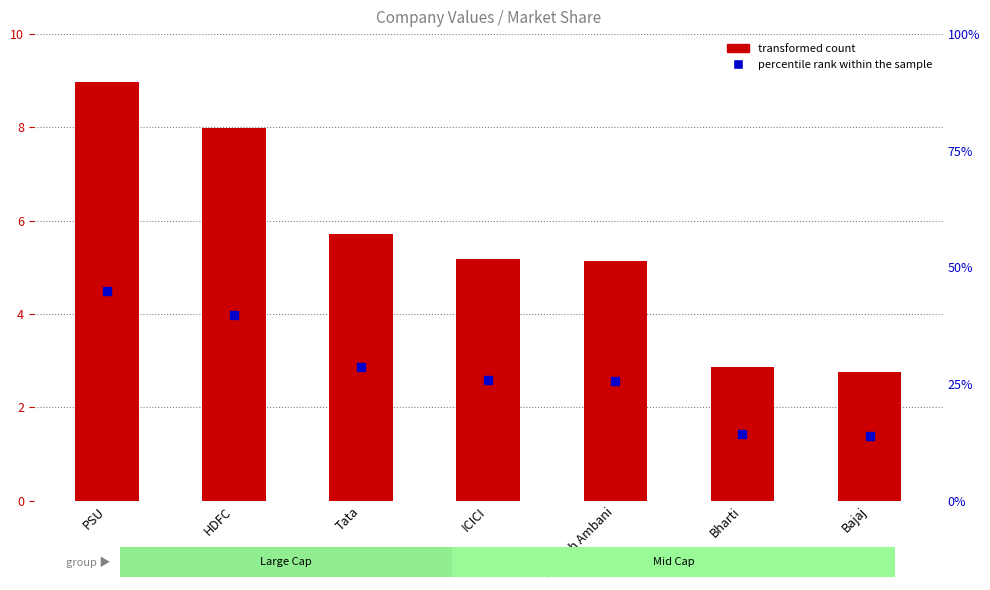

At how many categories does at least one series exceed 3?

5